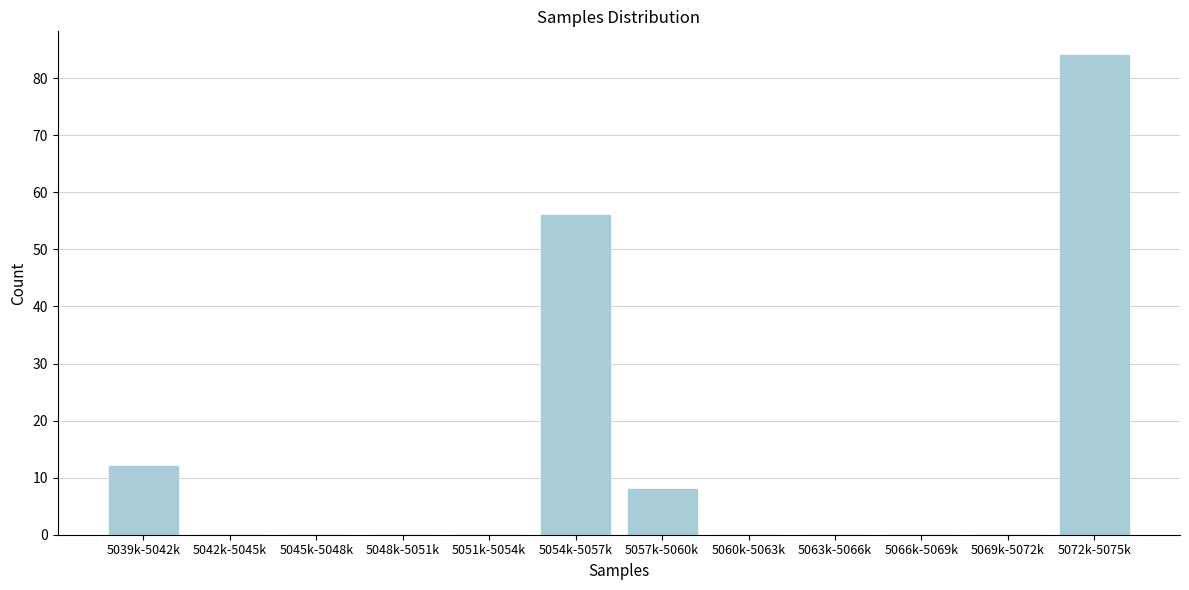

Reading right to left, list all the values displayed in this chart.

5072k-5075k=84	5069k-5072k=0	5066k-5069k=0	5063k-5066k=0	5060k-5063k=0	5057k-5060k=8	5054k-5057k=56	5051k-5054k=0	5048k-5051k=0	5045k-5048k=0	5042k-5045k=0	5039k-5042k=12